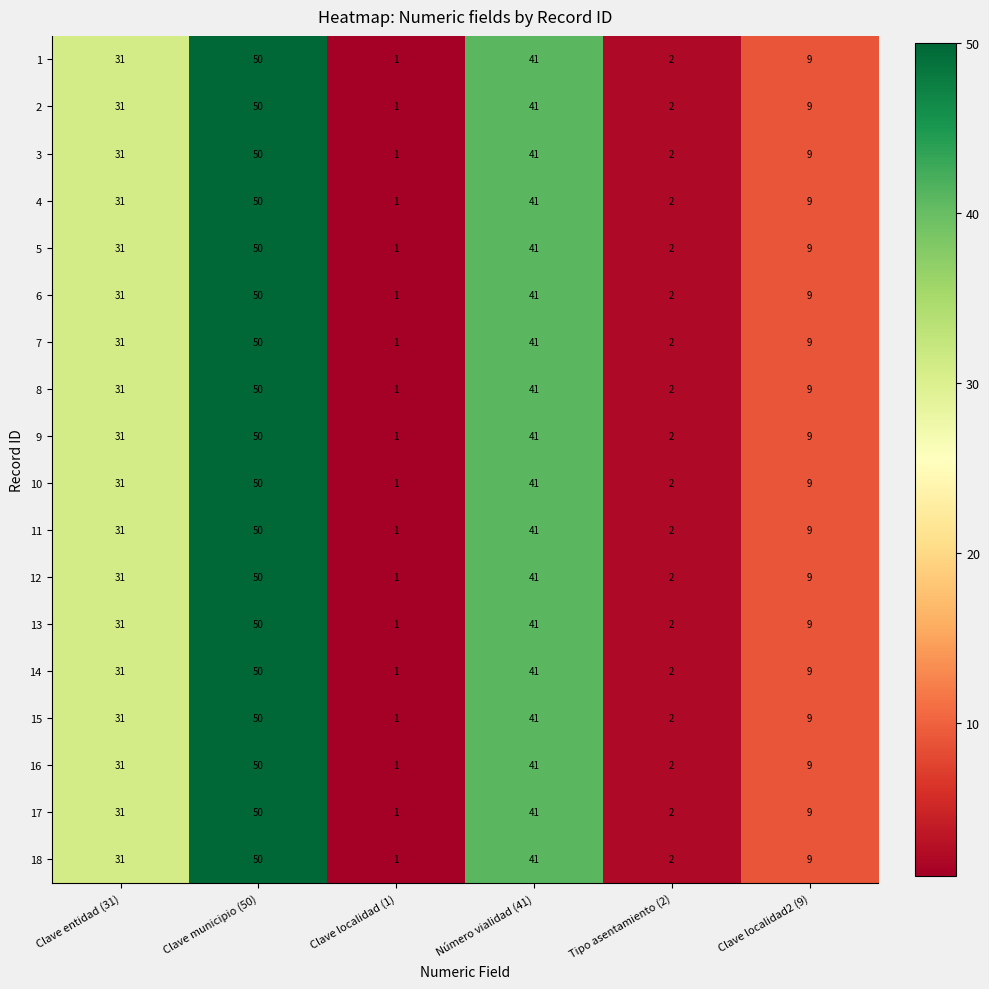

What is the smallest value displayed?

1